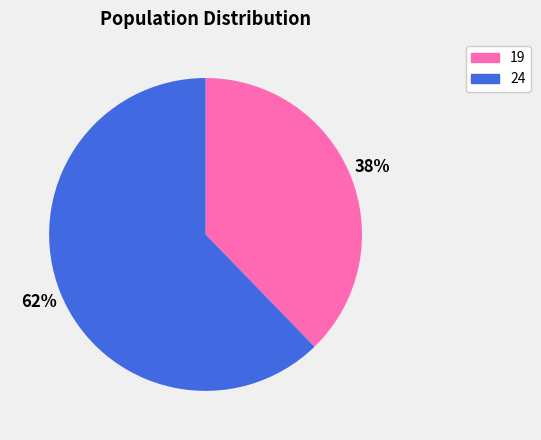

Which category has the biggest portion of the pie?

24